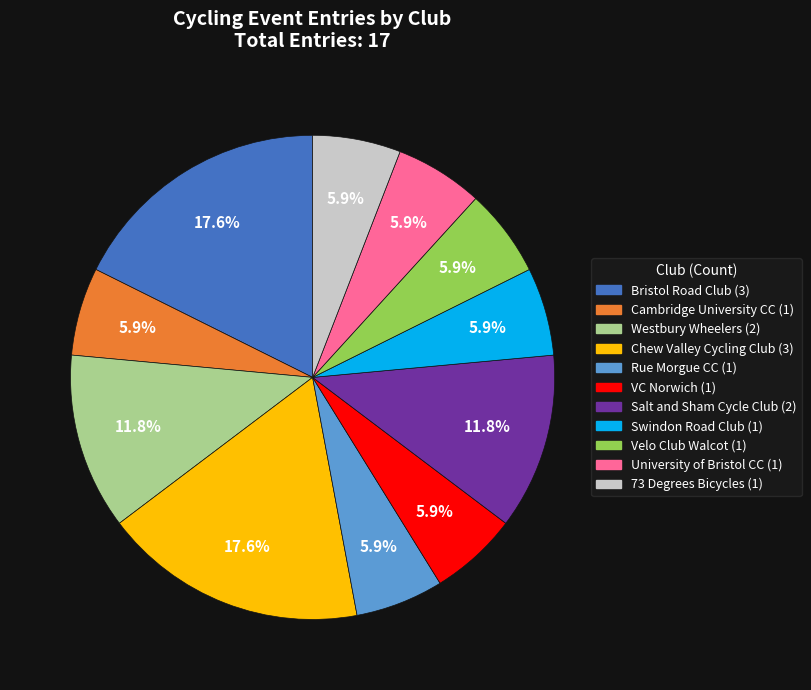

Which has a higher value, Salt and Sham Cycle Club or VC Norwich?

Salt and Sham Cycle Club